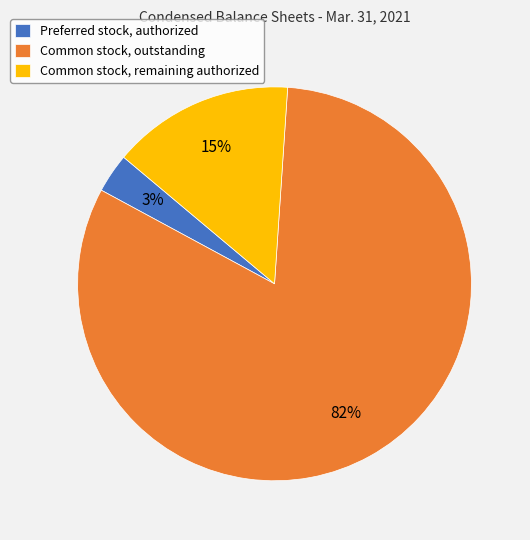

Is Common stock, remaining authorized the majority of the pie?

No